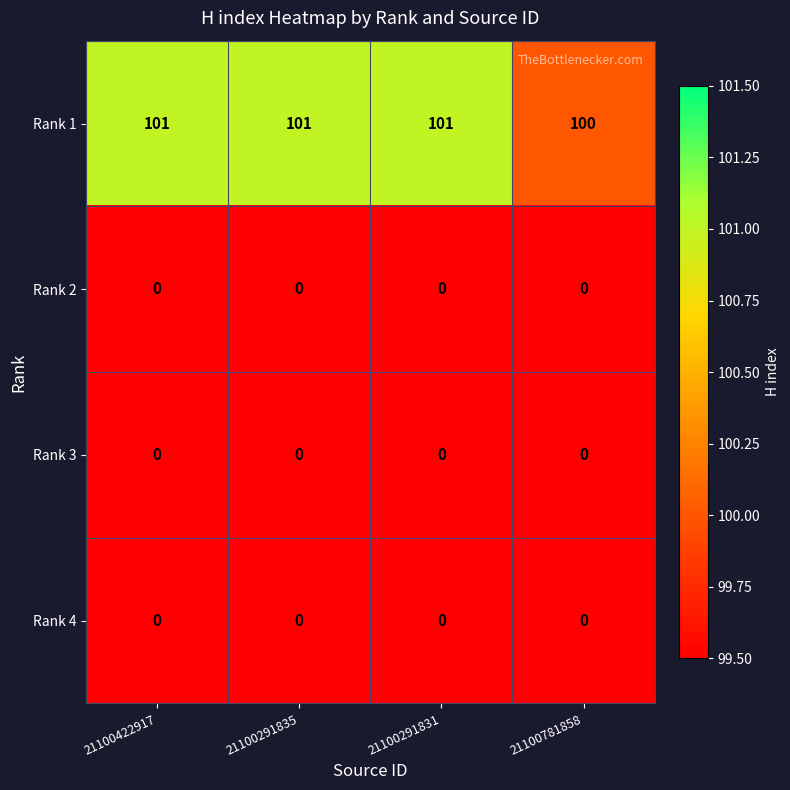

What is the greatest value displayed?

101